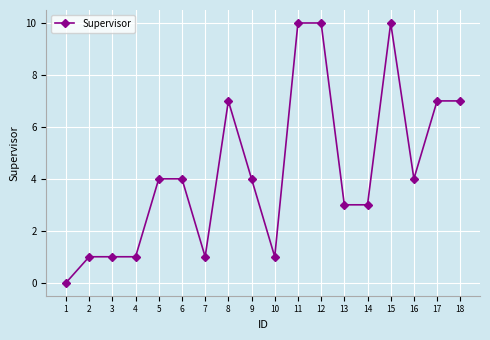

What is the average value?

4